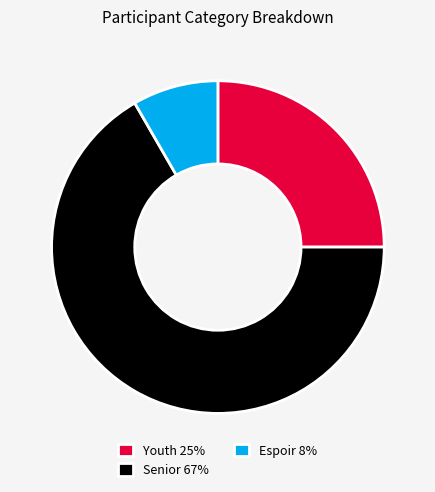

Approximately how many times larger is the value at Youth 25% compared to Espoir 8%?

3.0